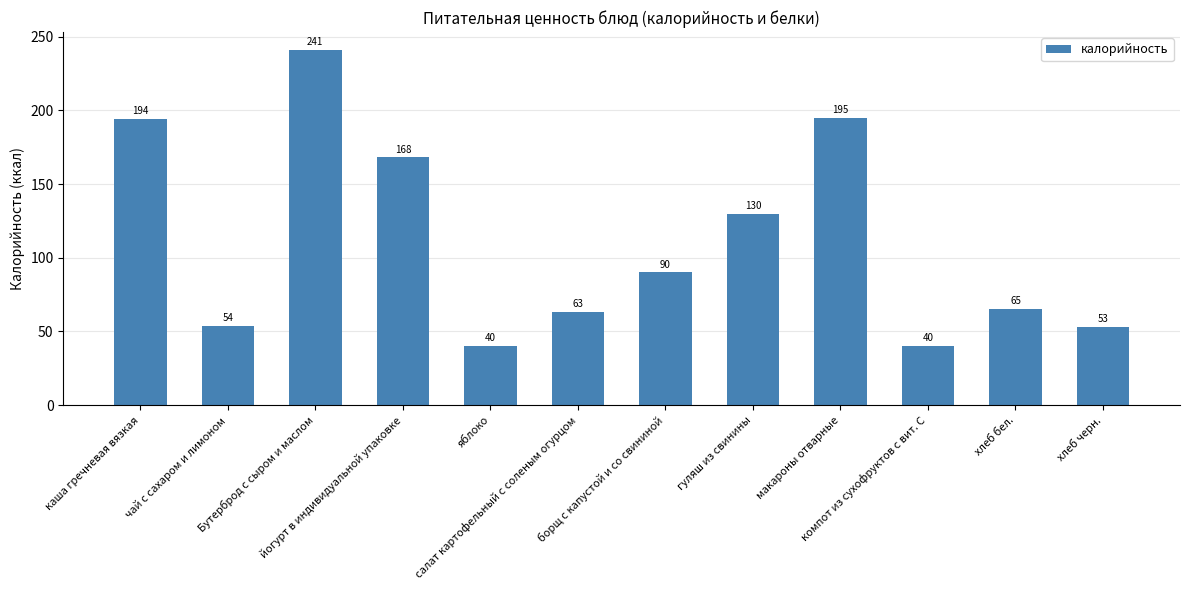

True or false: the data shows 65 at хлеб бел..

True